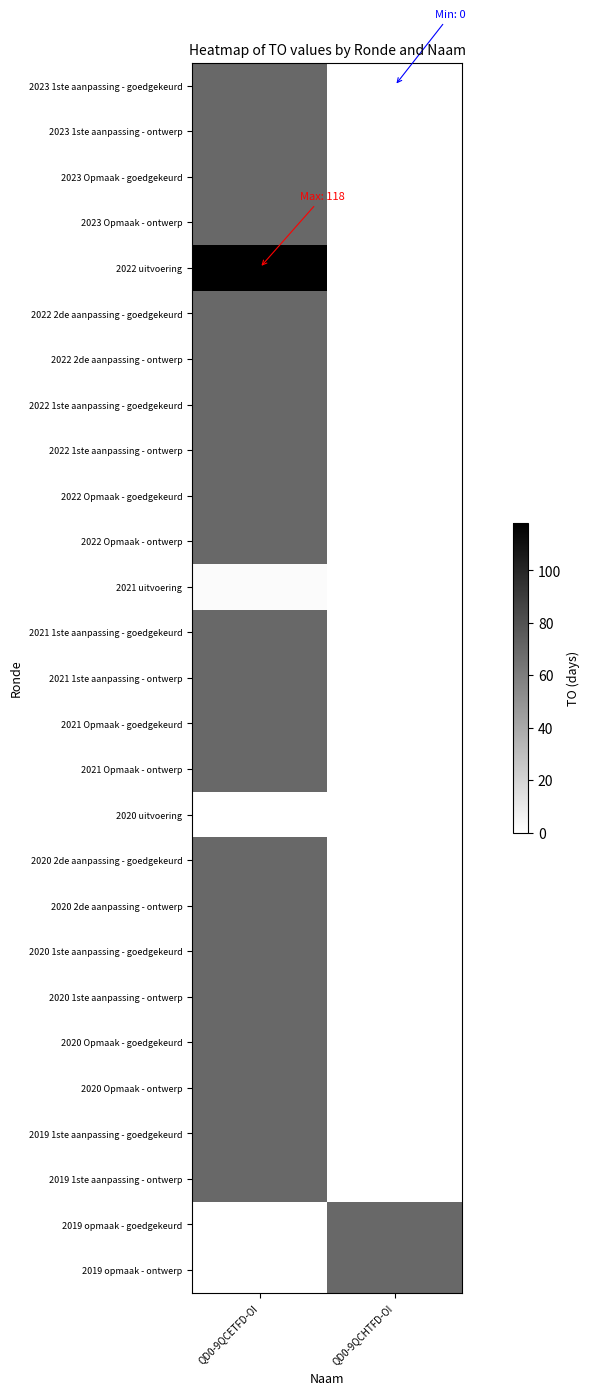

Which category has the lowest value across all series?

QD0-9QCHTFD-OI